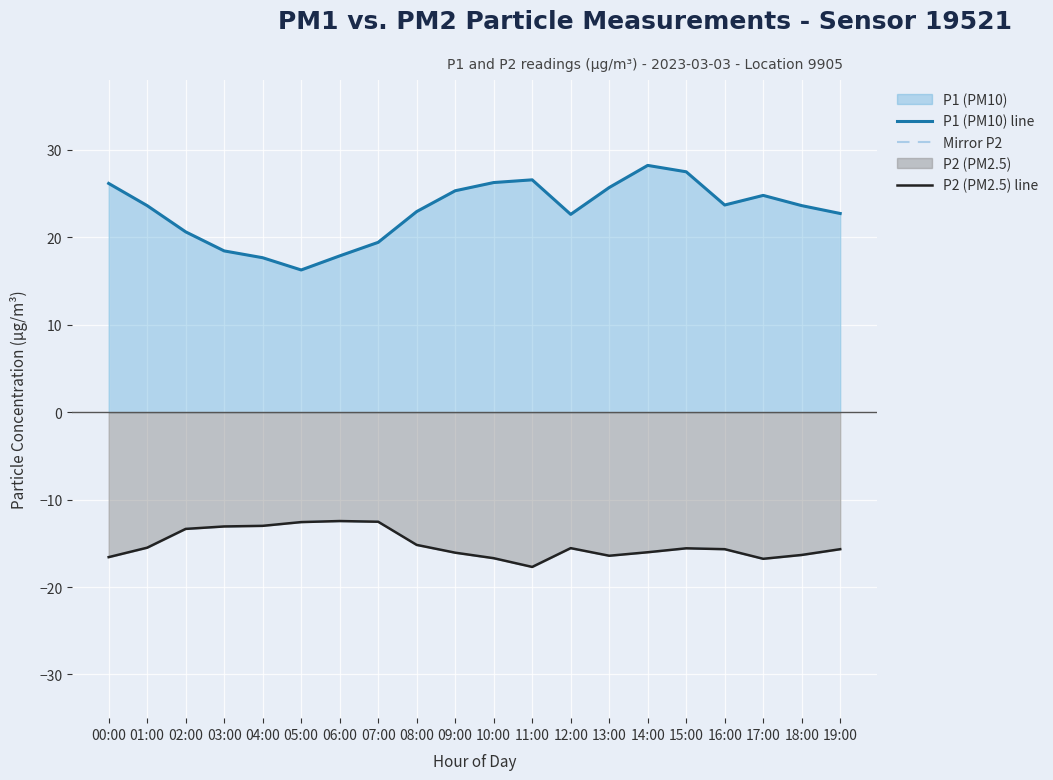

Between 14:00 and 04:00, which is larger?

14:00